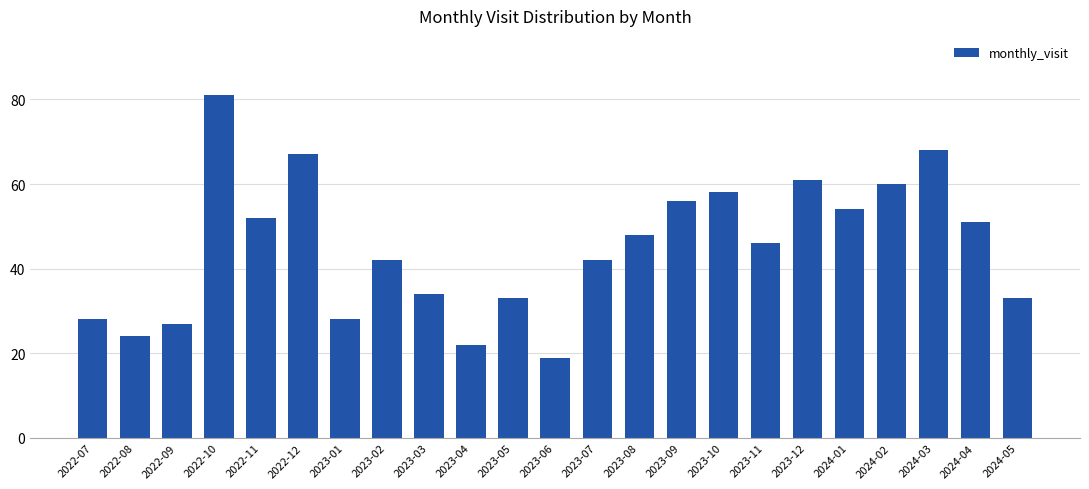

What is the sum of the values at 2024-04 and 2023-08?

99